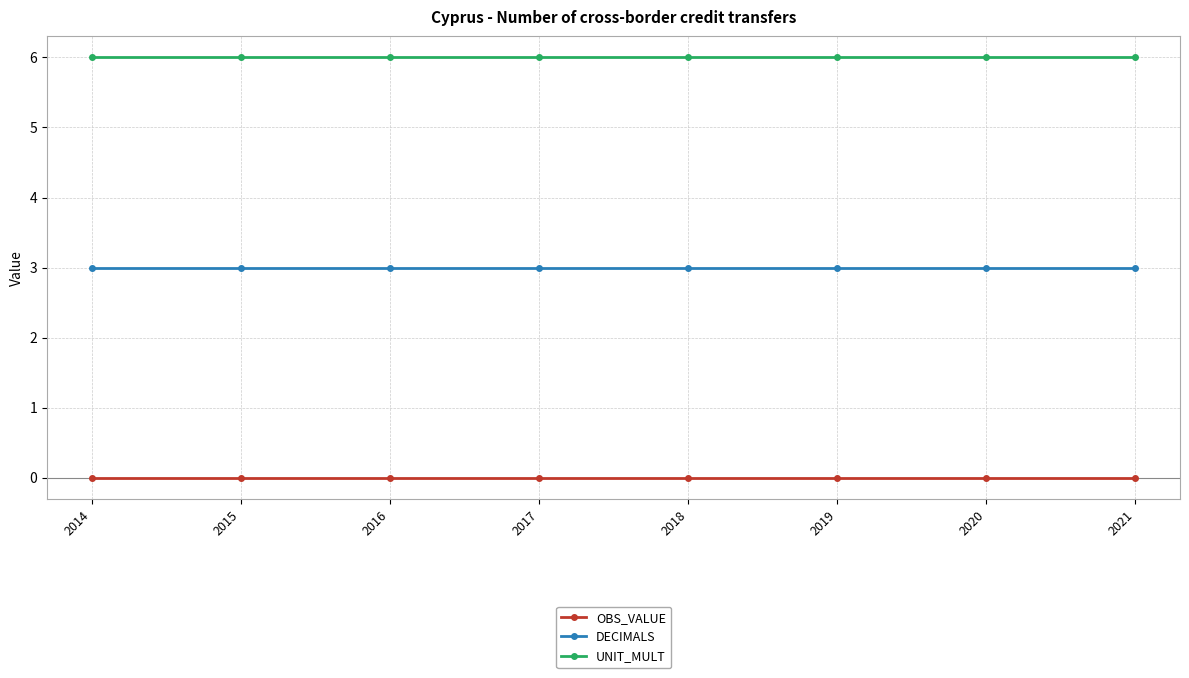

The OBS_VALUE series shows 0 at 2017. True or false?

True